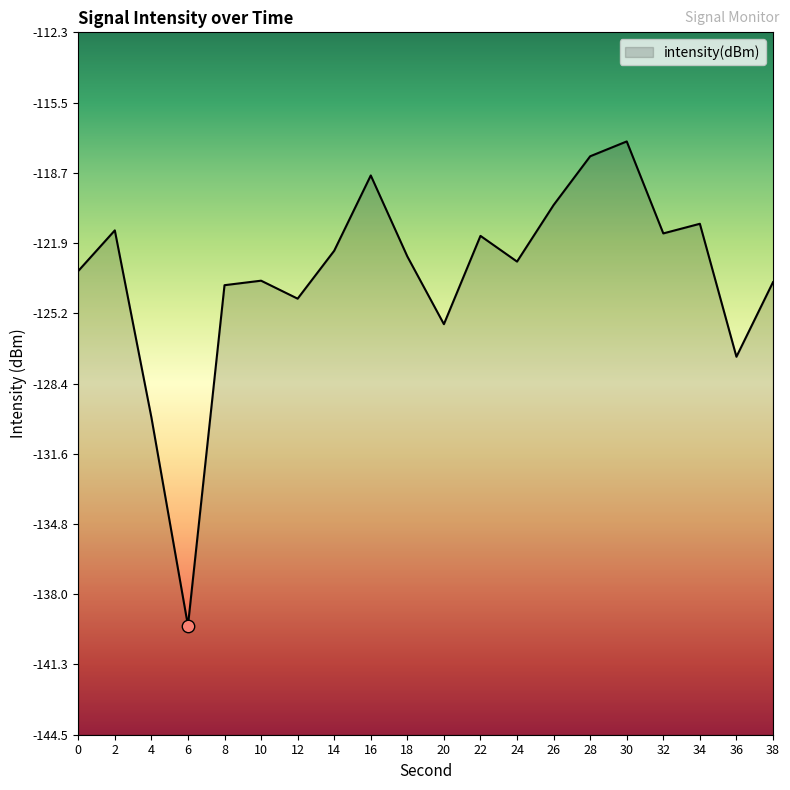

Between 6 and 24, which is larger?

24